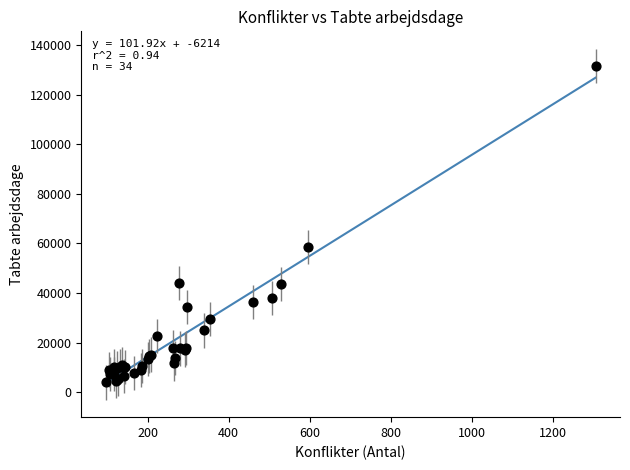

What Y value in the scatter plot is closest to 67703?

58509